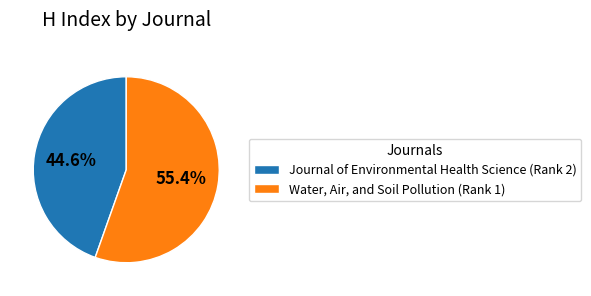

Approximately how many times larger is the value at Water, Air, and Soil Pollution (Rank 1) compared to Journal of Environmental Health Science (Rank 2)?

1.2